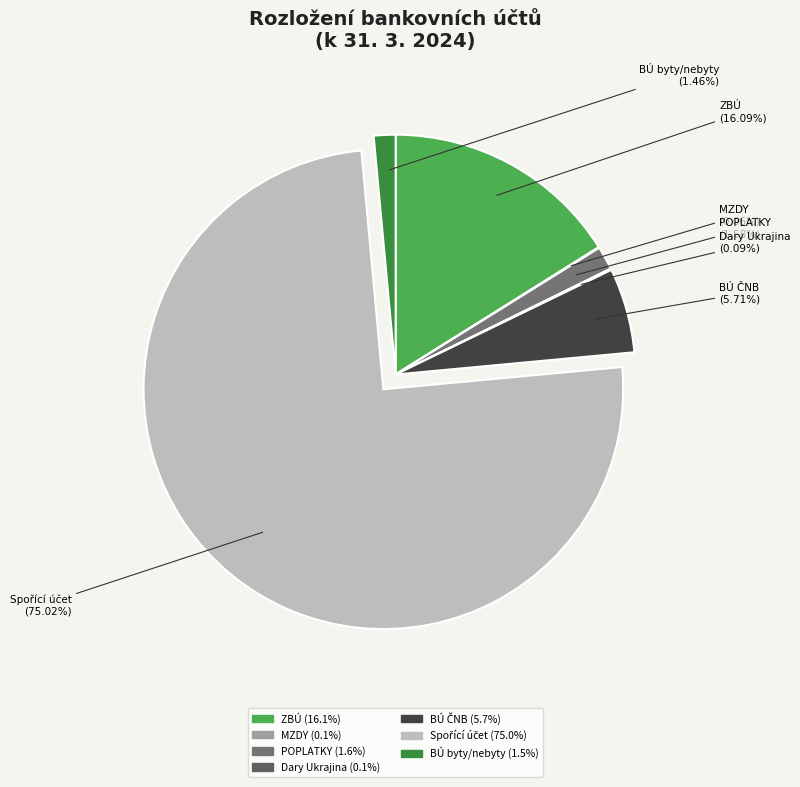

Is there a majority slice in this chart?

Yes